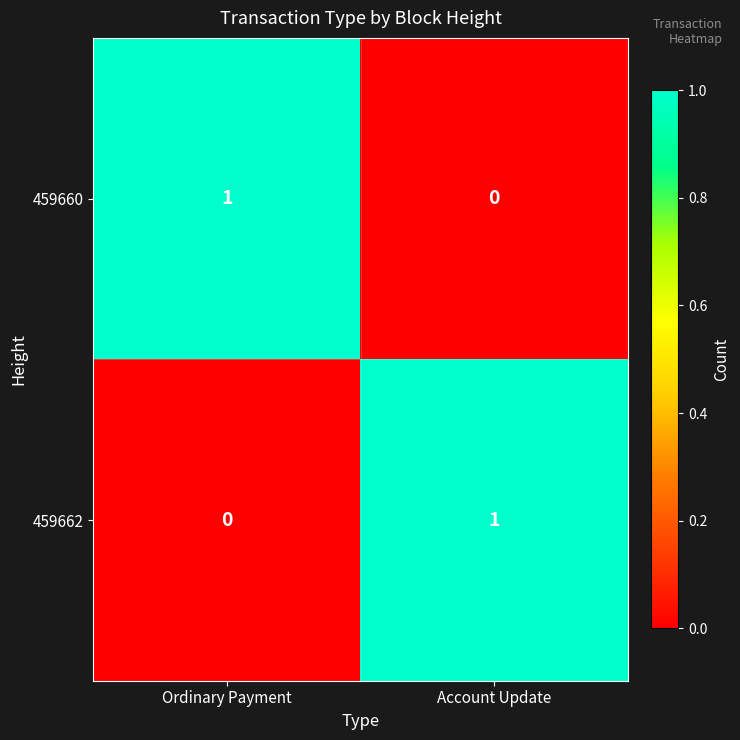

List the labels in order of 459662 value, largest first.

Account Update, Ordinary Payment